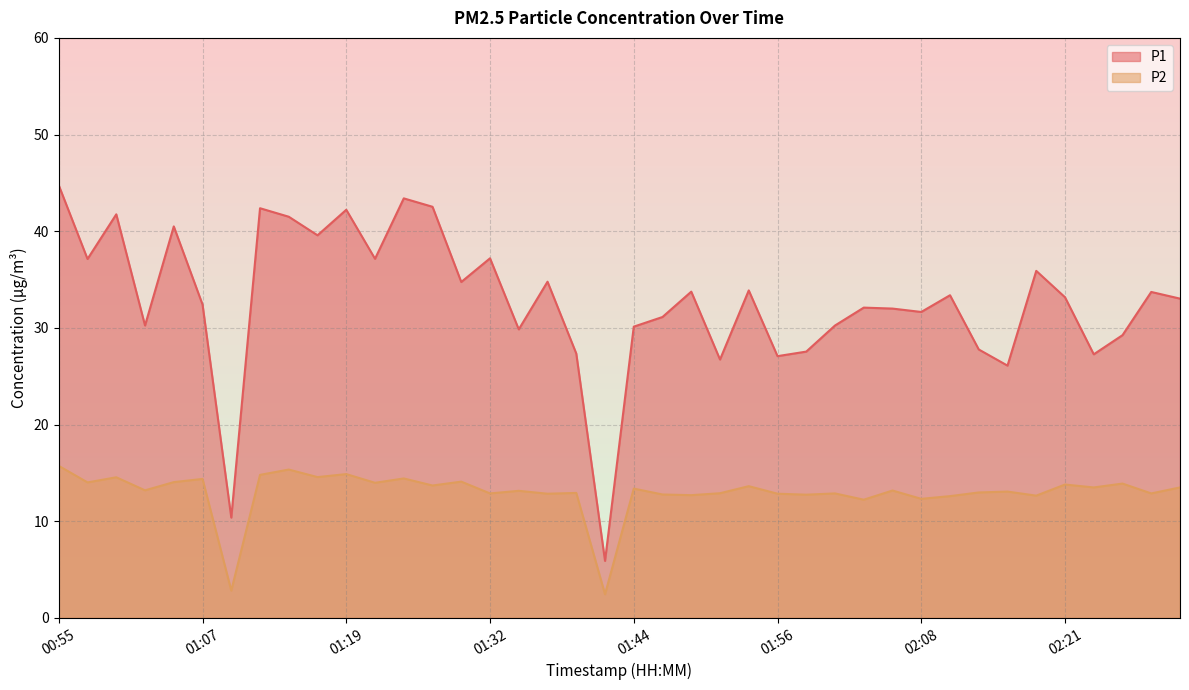

True or false: P2 and P1 cross at least once.

False